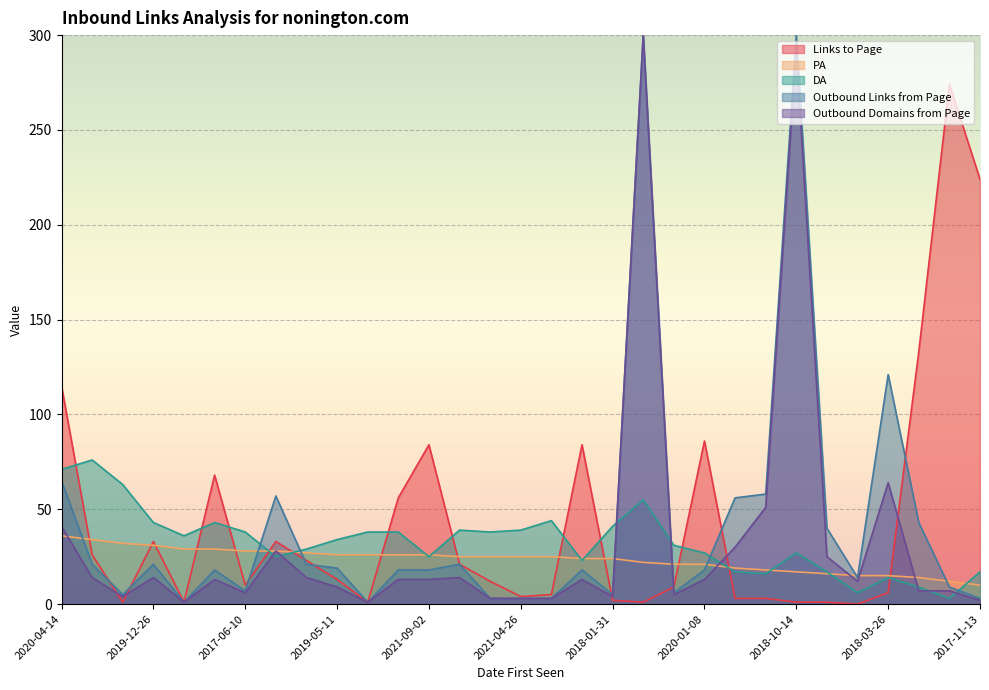

Reading left to right, extract all data points from this chart.

Links to Page: 2020-04-14=115	2021-07-01=26	2020-01-01=1	2019-12-26=33	2017-11-10=1	2022-10-17=68	2017-06-10=10	2016-09-08=33	2020-04-06=23	2019-05-11=13	2018-01-09=1	2020-01-22=56	2021-09-02=84	2020-02-13=21	2020-04-03=12	2021-04-26=4	2018-08-22=5	2020-04-30=84	2018-01-31=2	2022-03-14=1	2016-07-13=9	2020-01-08=86	2017-12-12=3	2023-05-03=3	2018-10-14=1	2017-10-16=1	2022-10-27=0	2018-03-26=6	2017-08-16=133	2021-03-26=274	2017-11-13=224
PA: 2020-04-14=36	2021-07-01=34	2020-01-01=32	2019-12-26=31	2017-11-10=29	2022-10-17=29	2017-06-10=28	2016-09-08=28	2020-04-06=27	2019-05-11=26	2018-01-09=26	2020-01-22=26	2021-09-02=26	2020-02-13=25	2020-04-03=25	2021-04-26=25	2018-08-22=25	2020-04-30=24	2018-01-31=24	2022-03-14=22	2016-07-13=21	2020-01-08=21	2017-12-12=19	2023-05-03=18	2018-10-14=17	2017-10-16=16	2022-10-27=15	2018-03-26=15	2017-08-16=14	2021-03-26=12	2017-11-13=10
DA: 2020-04-14=71	2021-07-01=76	2020-01-01=63	2019-12-26=43	2017-11-10=36	2022-10-17=43	2017-06-10=38	2016-09-08=25	2020-04-06=29	2019-05-11=34	2018-01-09=38	2020-01-22=38	2021-09-02=25	2020-02-13=39	2020-04-03=38	2021-04-26=39	2018-08-22=44	2020-04-30=23	2018-01-31=41	2022-03-14=55	2016-07-13=31	2020-01-08=27	2017-12-12=17	2023-05-03=16	2018-10-14=27	2017-10-16=17	2022-10-27=6	2018-03-26=14	2017-08-16=9	2021-03-26=3	2017-11-13=17